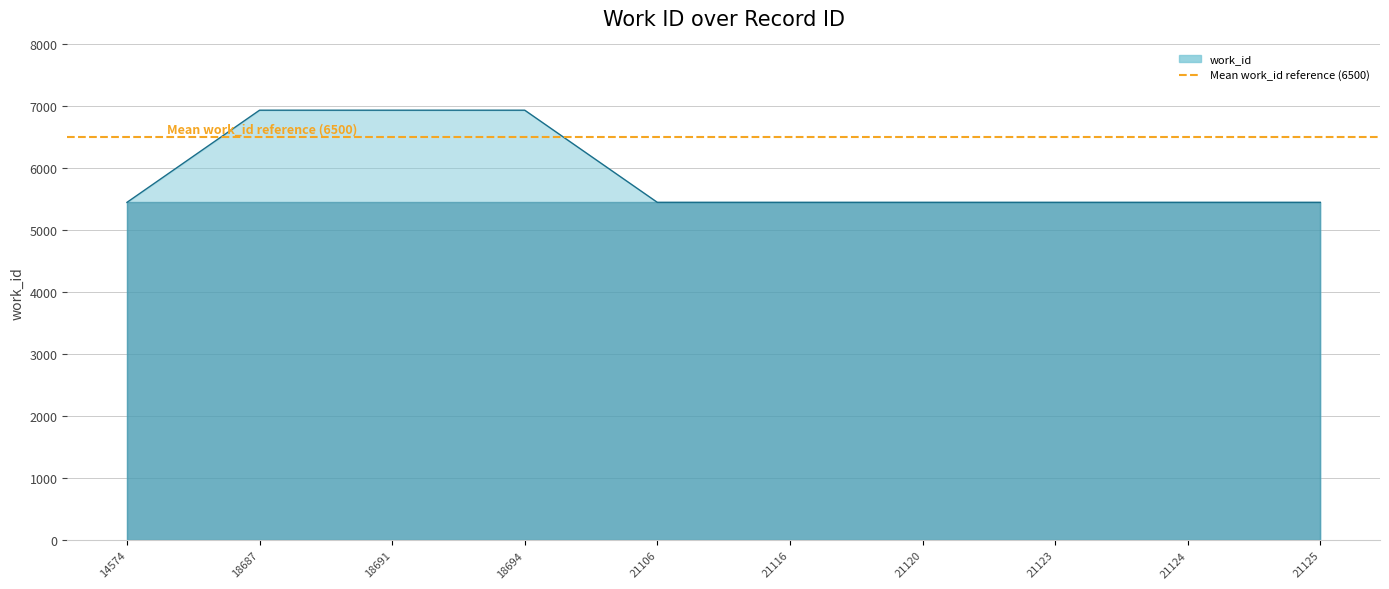

Which has a higher value, 18694 or 21106?

18694